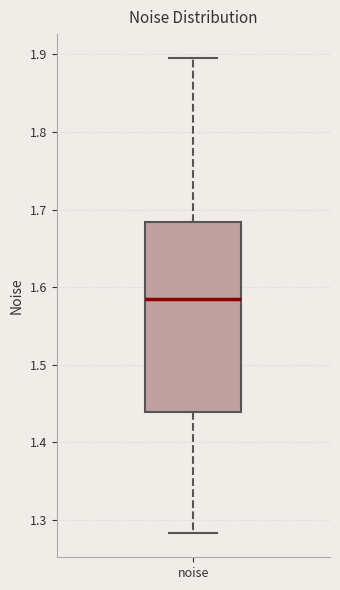

Where does the lower whisker of the box for noise end on the y-axis? The values are not printed on the chart, so give them approximately, as read against the axis.

1.28